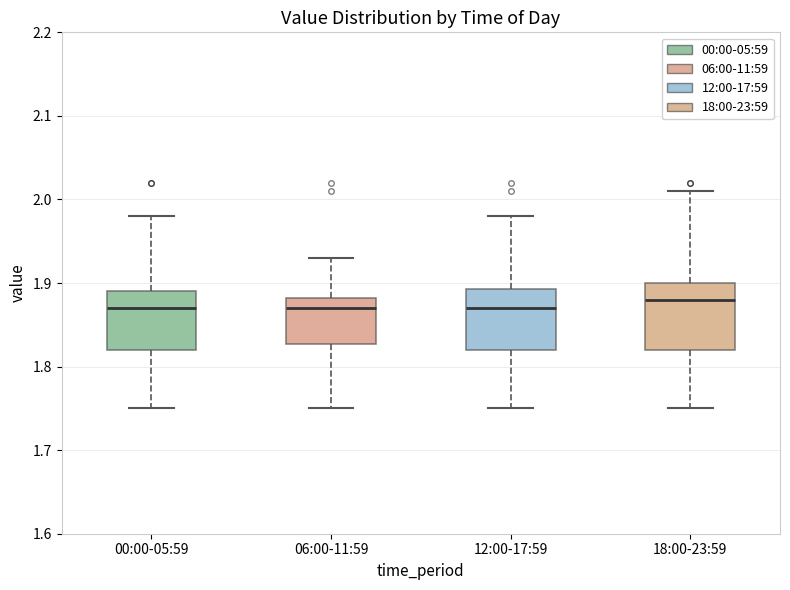

Reading left to right, read every box against the y-axis: the position of its median line, the range the box covers, and the ends of its whiskers. The values are not printed on the chart, so give them approximately, as read against the axis.

00:00-05:59: median 1.87, box 1.82 to 1.89, whiskers 1.75 to 1.98
06:00-11:59: median 1.87, box 1.83 to 1.88, whiskers 1.75 to 1.93
12:00-17:59: median 1.87, box 1.82 to 1.89, whiskers 1.75 to 1.98
18:00-23:59: median 1.88, box 1.82 to 1.90, whiskers 1.75 to 2.01